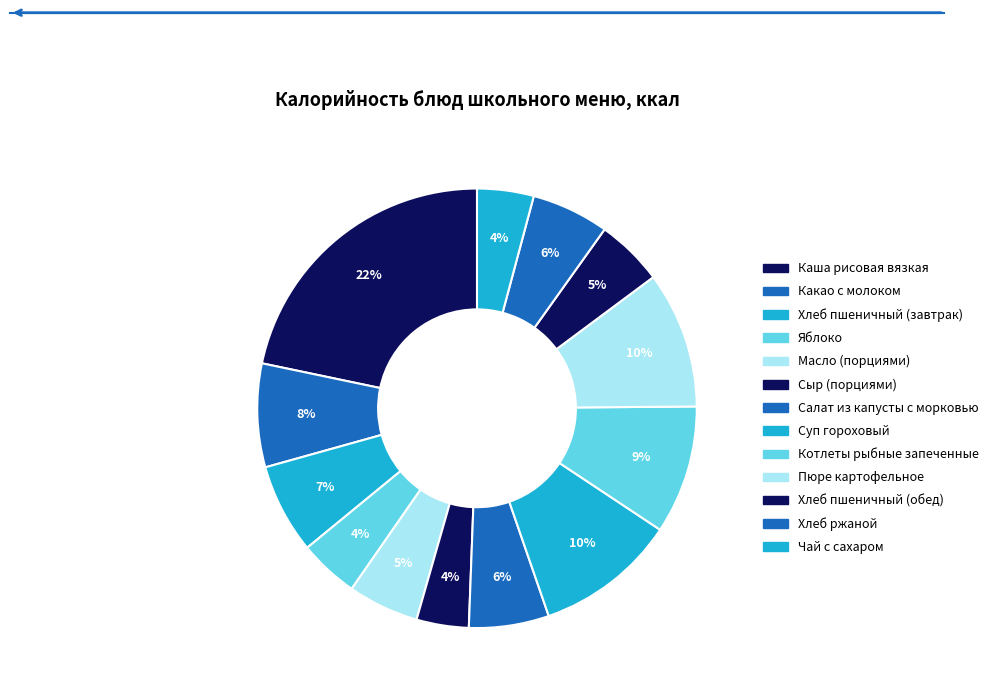

What is the total percentage of Котлеты рыбные запеченные and Суп гороховый?

19.8%